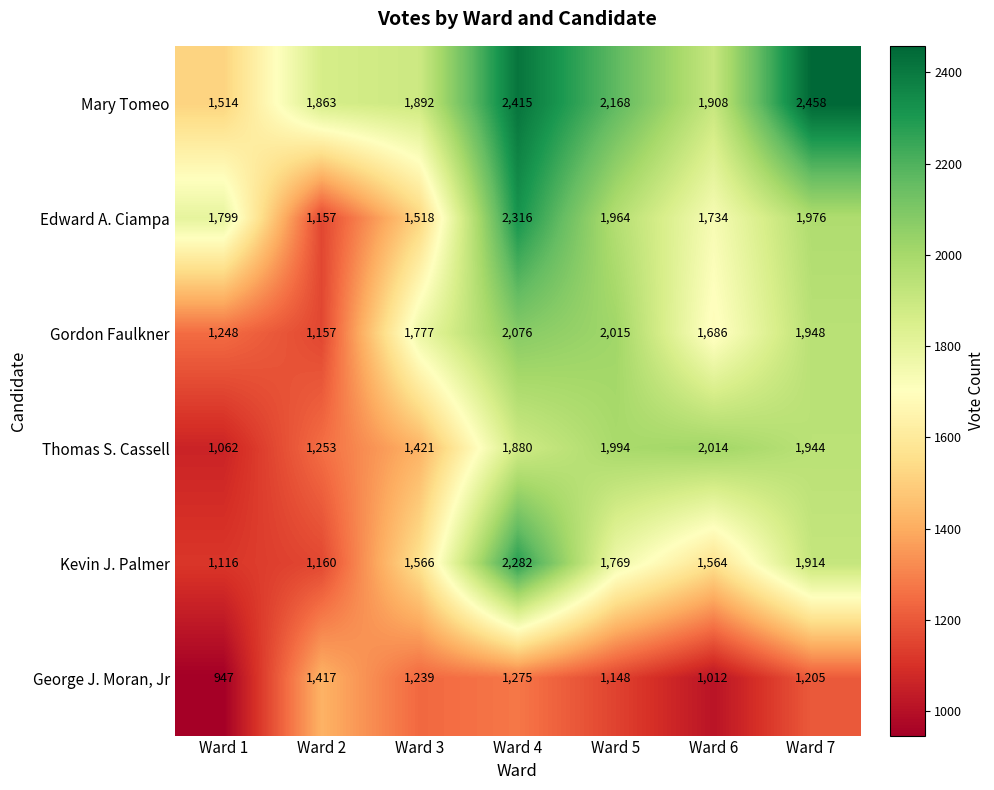

List the series in order of their peak value, highest first.

Mary Tomeo, Edward A. Ciampa, Kevin J. Palmer, Gordon Faulkner, Thomas S. Cassell, George J. Moran, Jr